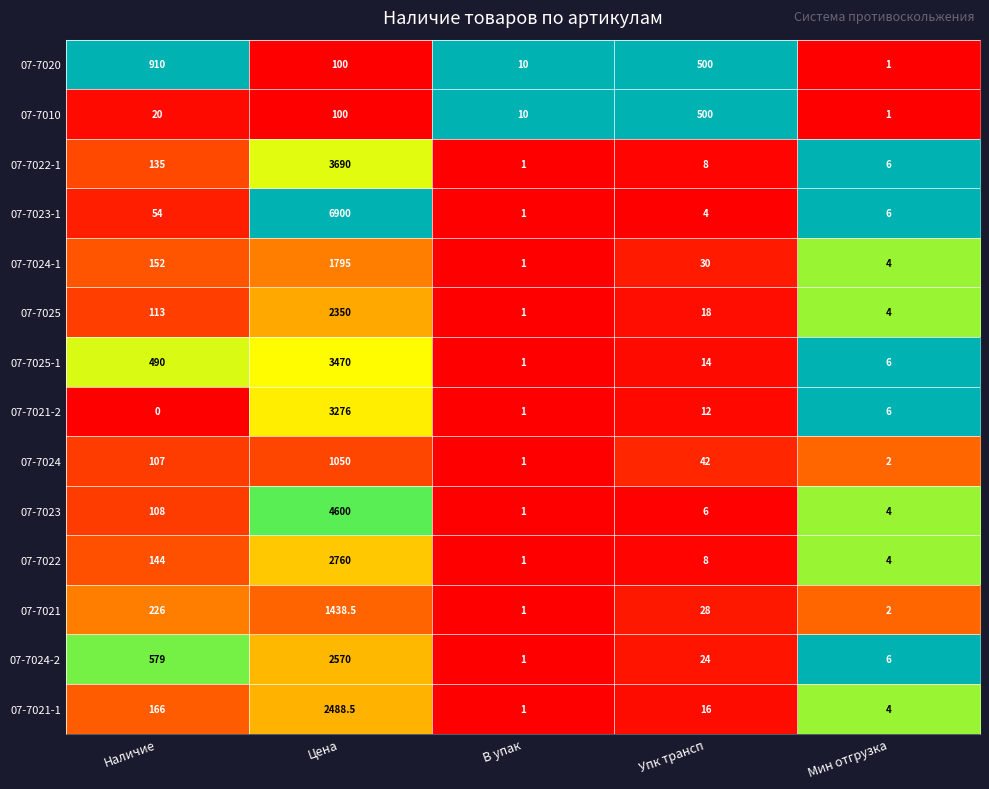

Between Цена and В упак, which series saw the biggest shift?

07-7023-1